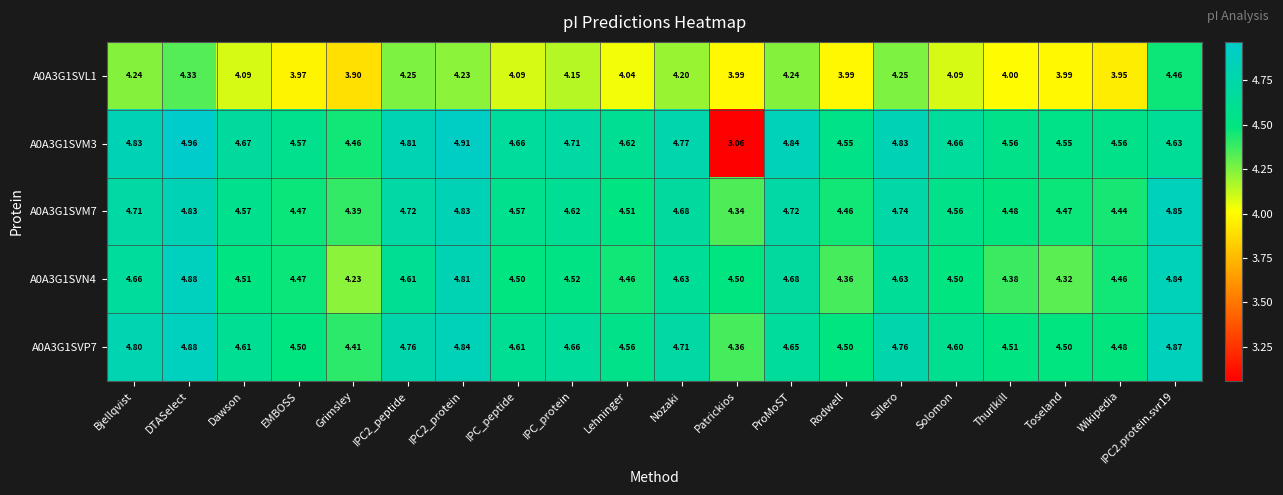

At which label is A0A3G1SVM7 closest to 4?

Patrickios